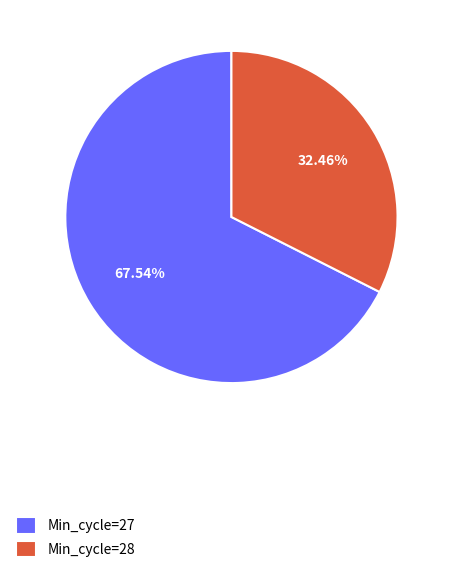

Rank the categories by value from highest to lowest.

Min_cycle=27, Min_cycle=28